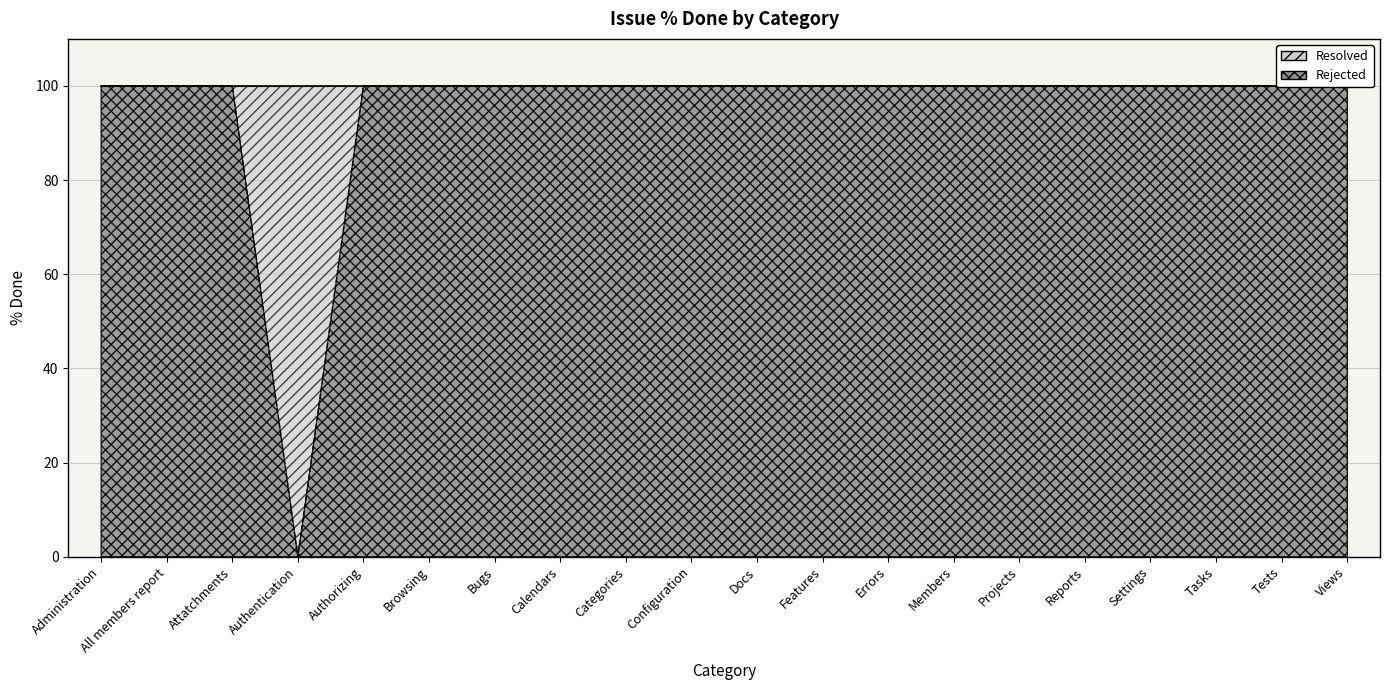

Is it true that the value at Docs is 100?

True